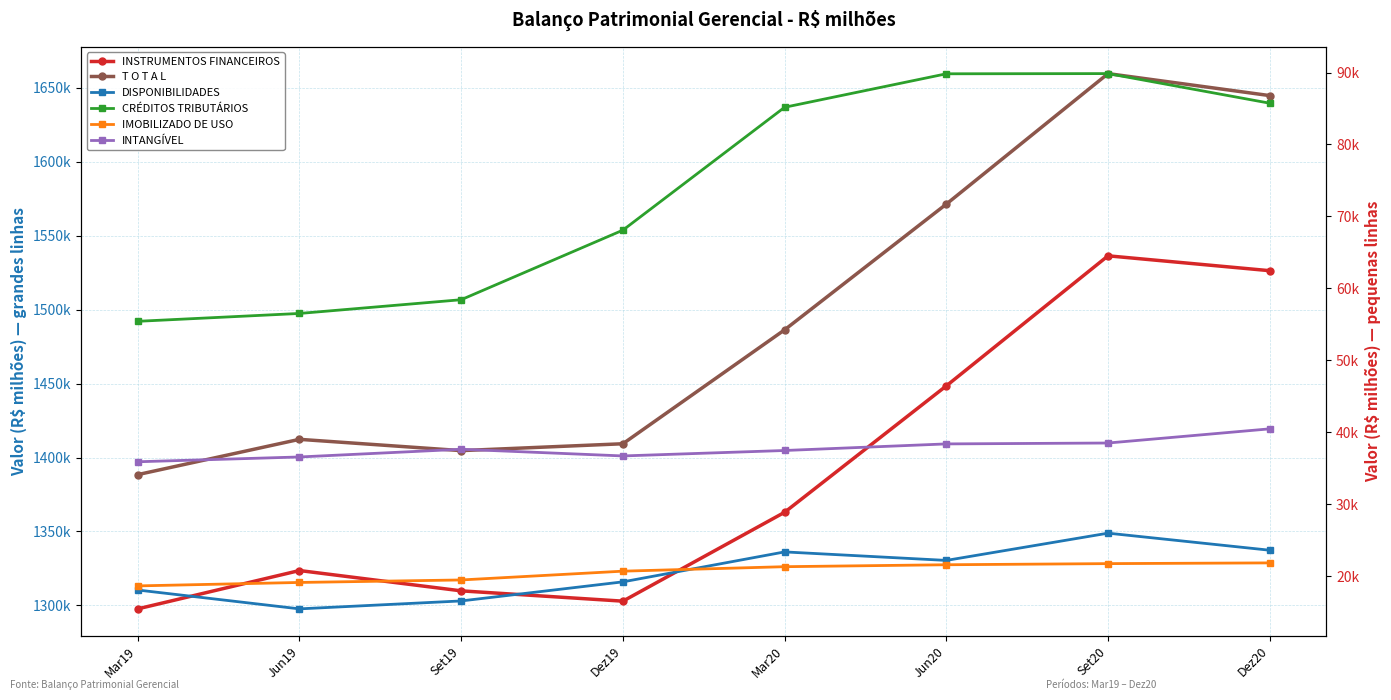

What is the approximate value of IMOBILIZADO DE USO at Set20?

21737